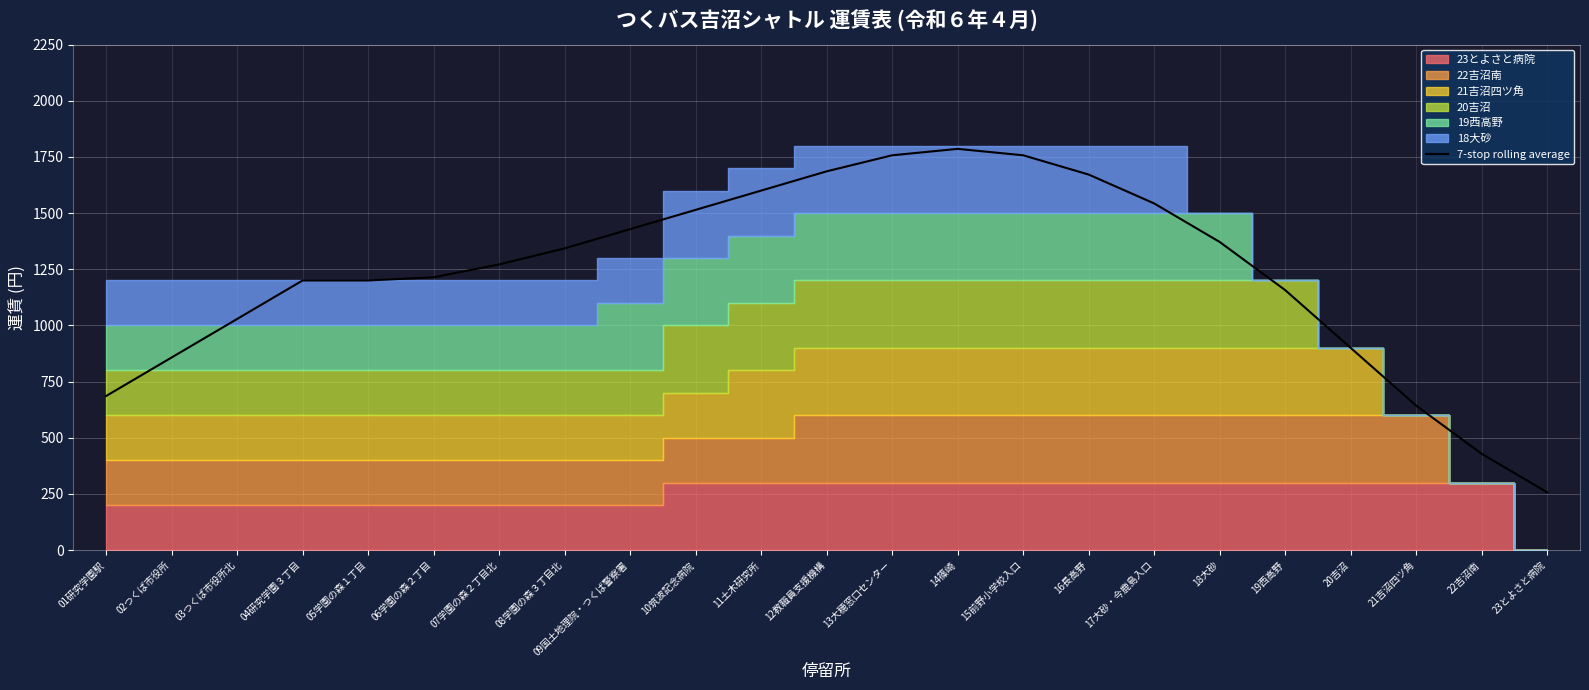

Which has a higher value, 13大穂窓口センター or 03つくば市役所北?

13大穂窓口センター